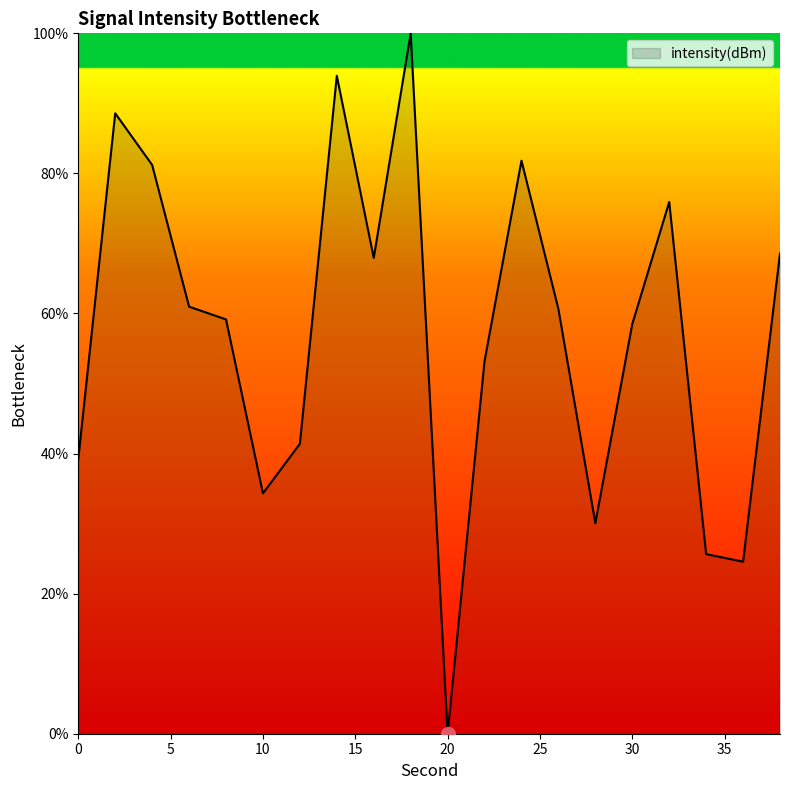

What is the maximum value shown in the chart?

100.0